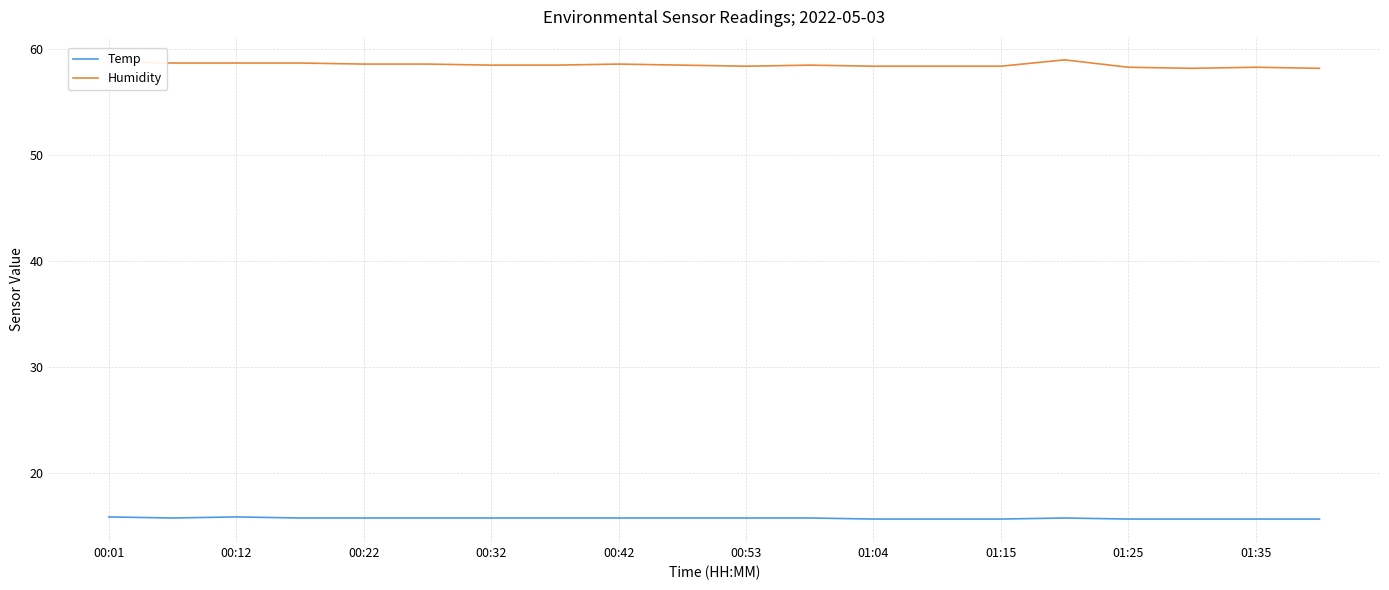

Which series has the largest total across all categories?

Humidity